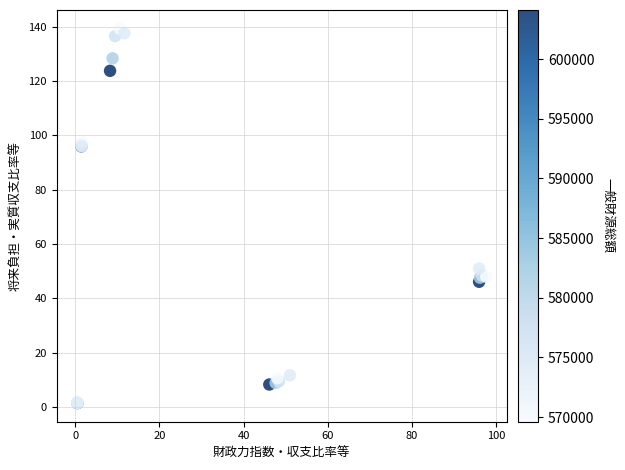

What Y value in the scatter plot is closest to 70?

51.0